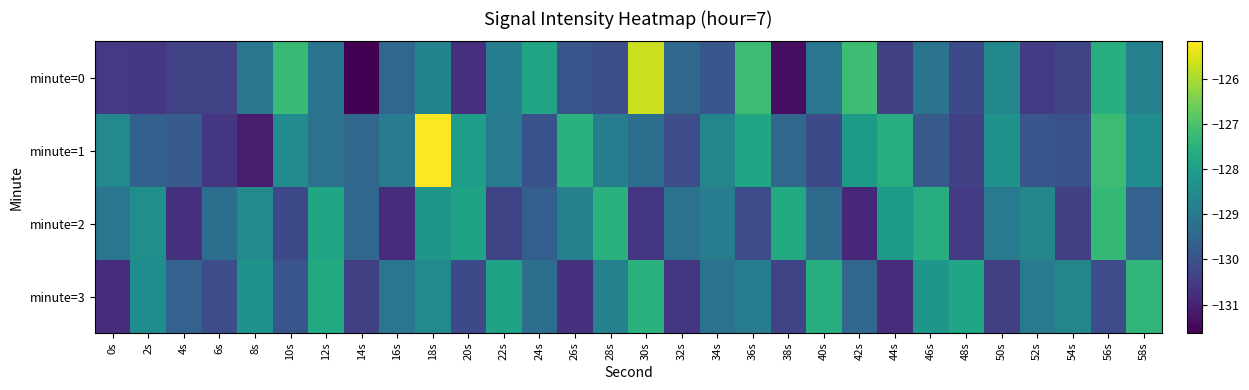

What is the difference between the highest and lowest values at 54s?

1.7